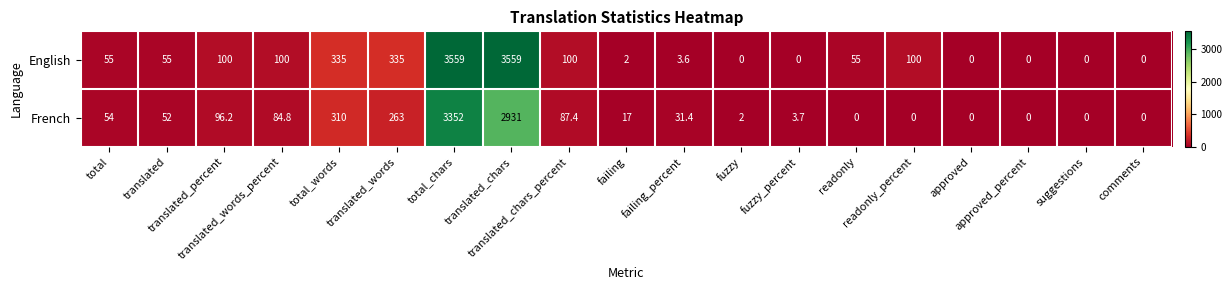

How many values in the English series are below 55?

8